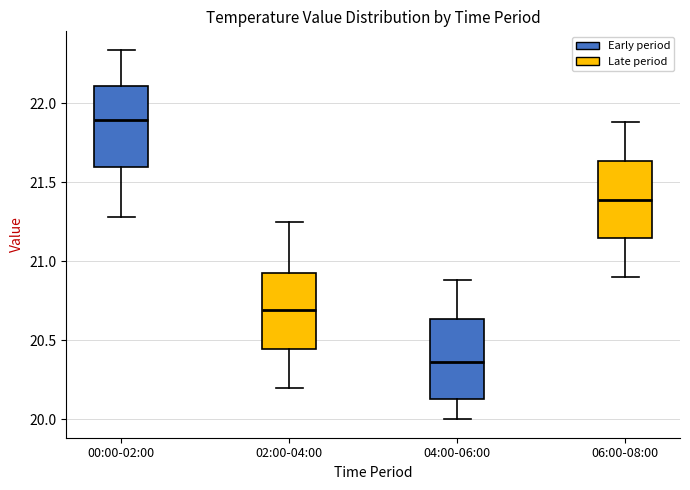

Which box's median line is the lowest?

04:00-06:00